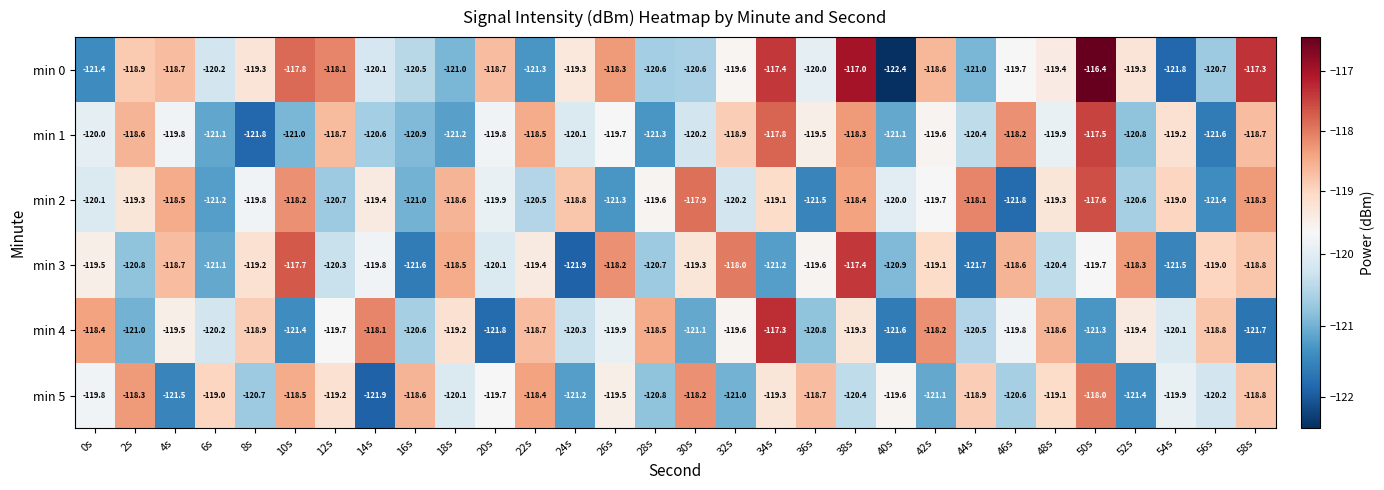

What is the sum of all min 0 values?

-3585.4